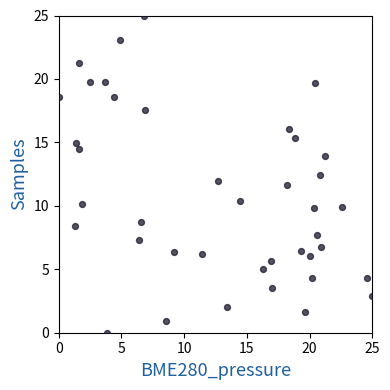

What is the range of X values (max minus min)?

25.0